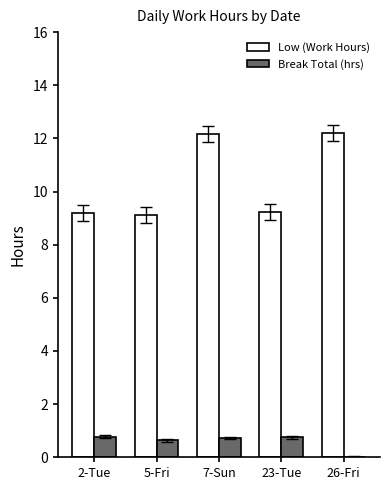

Between 23-Tue and 26-Fri, which series saw the biggest shift?

Low (Work Hours)